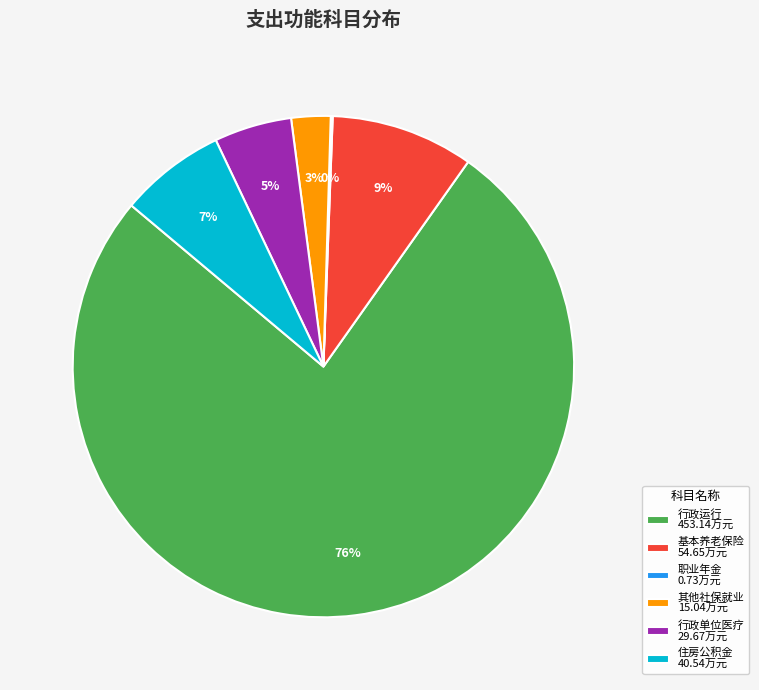

Do 住房公积金 40.54万元 and 基本养老保险 54.65万元 together represent more than half of the pie?

No